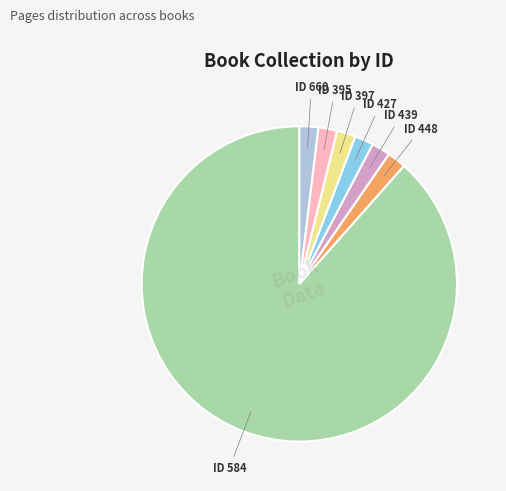

Is there a majority slice in this chart?

Yes